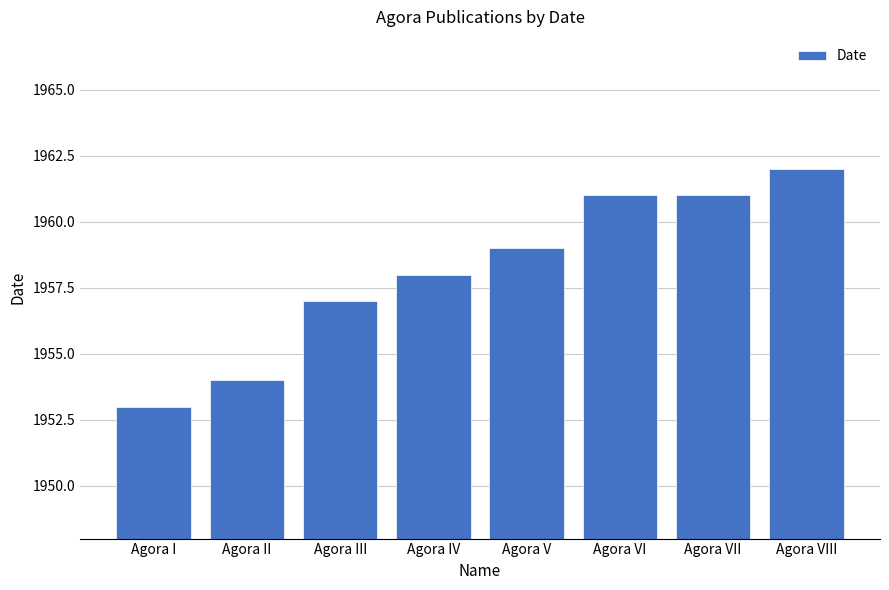

What is the change in value from Agora V to Agora VIII?

+3